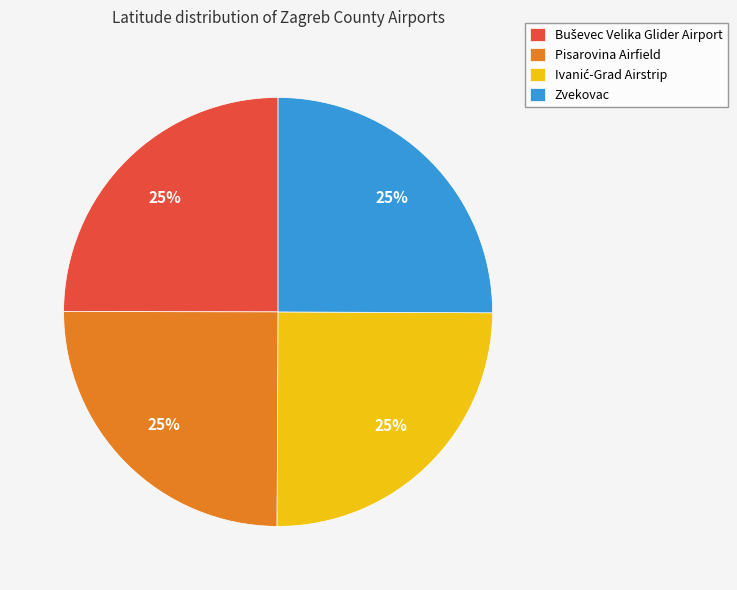

How many segments does this pie chart have?

4